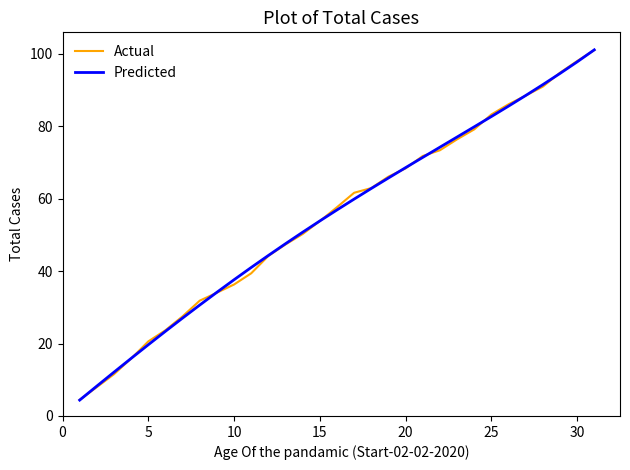

How many values in the Actual series exceed 57?

16